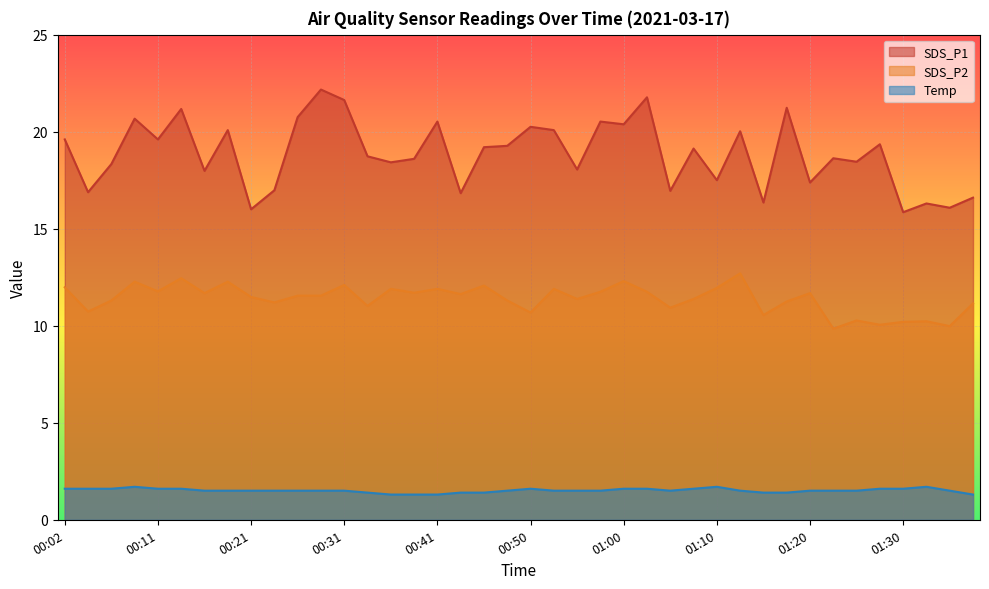

What are all the series names shown in the legend?

SDS_P1, SDS_P2, Temp